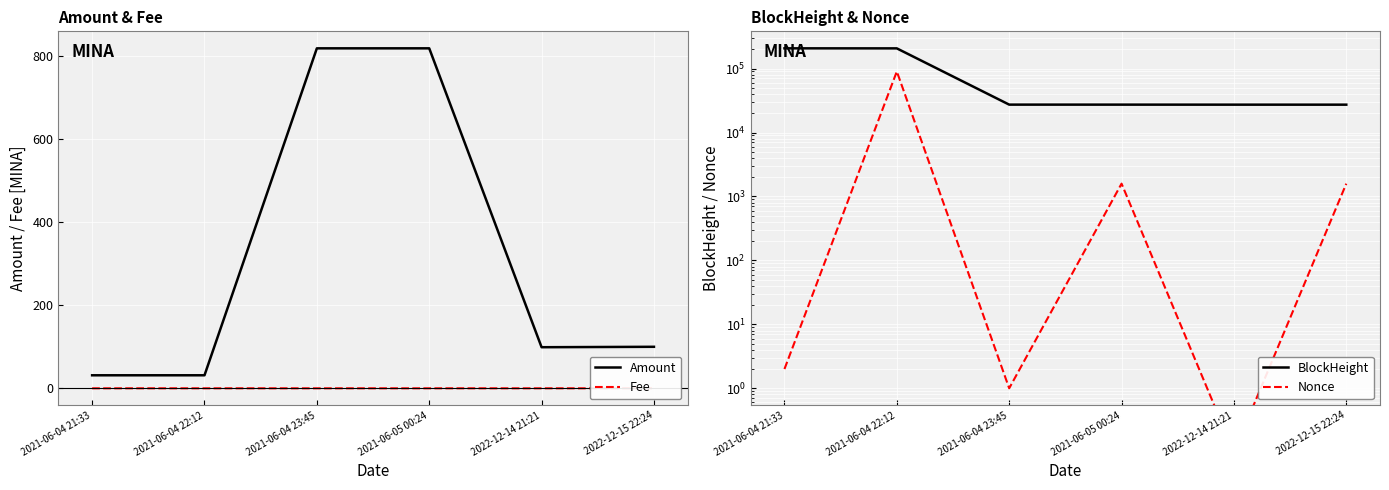

What is the highest value of the Nonce series?

90075.0